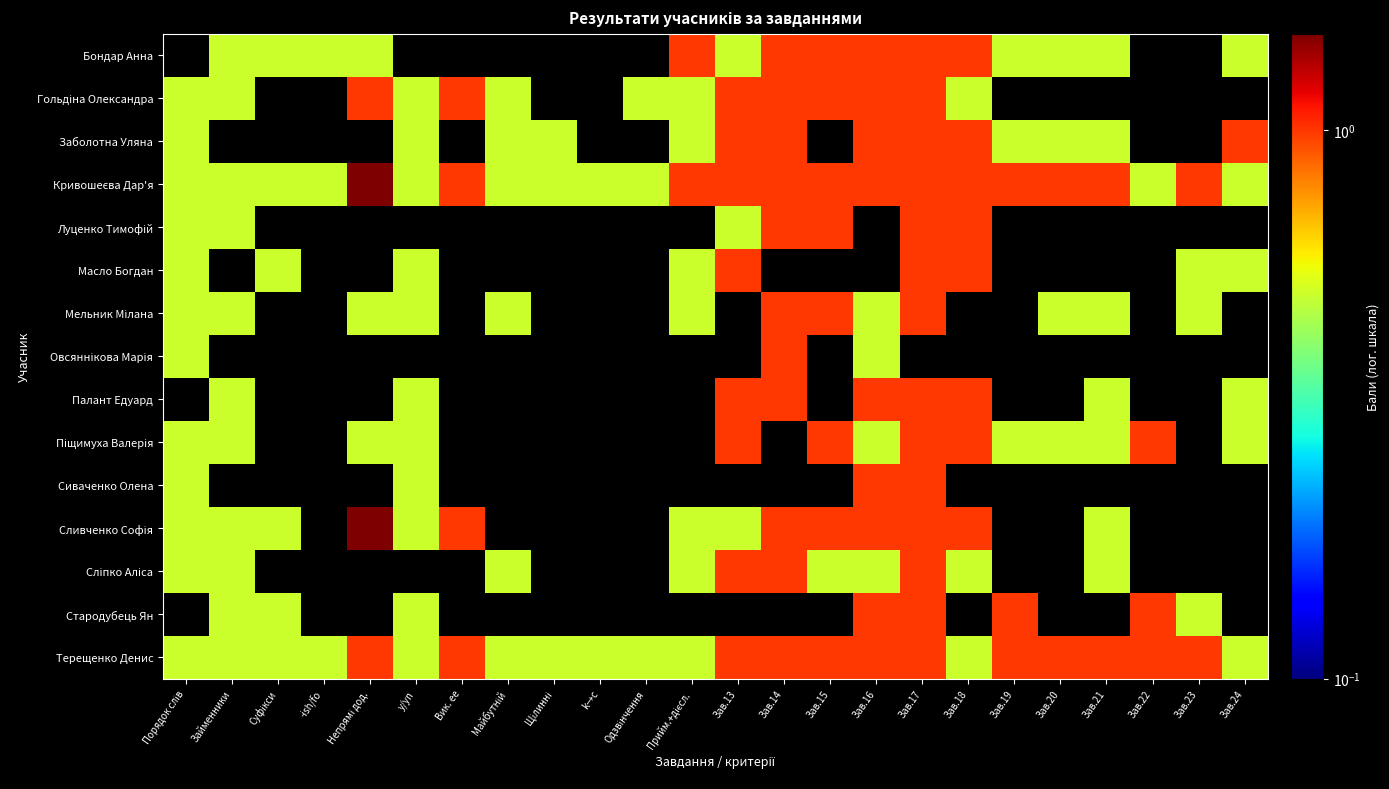

Which series has the widest spread of values?

Сливченко Софія